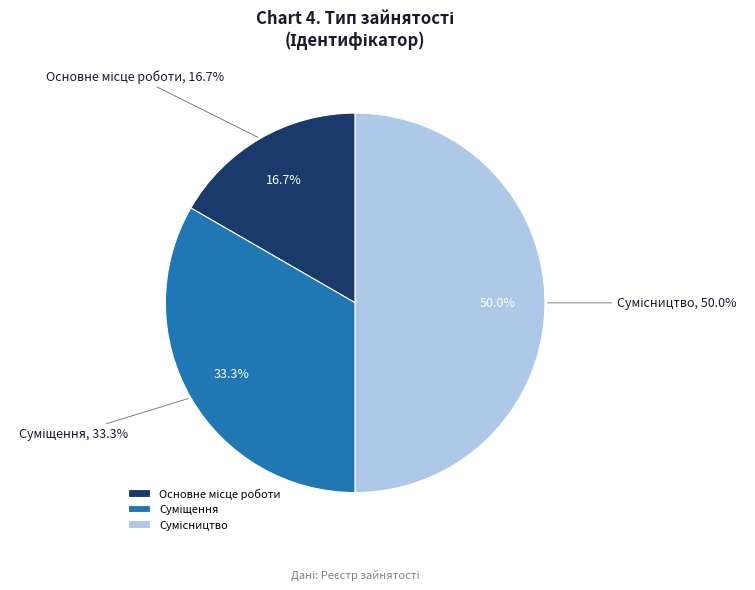

To the nearest percent, what portion does Суміщення represent?

33%